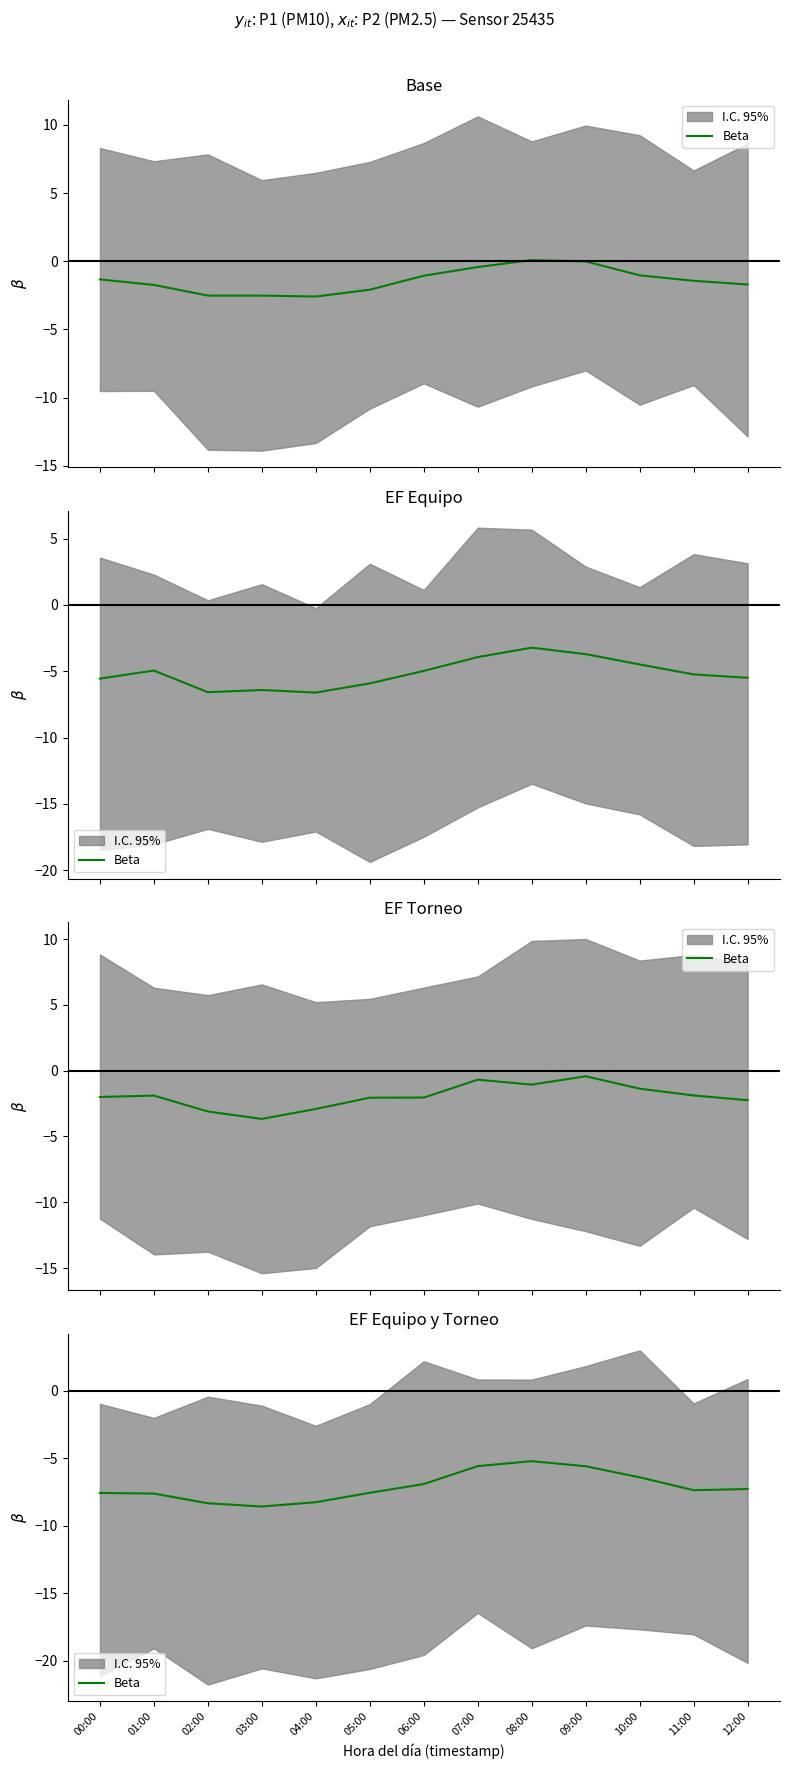

At which category does the chart reach its peak across all series?

08:00